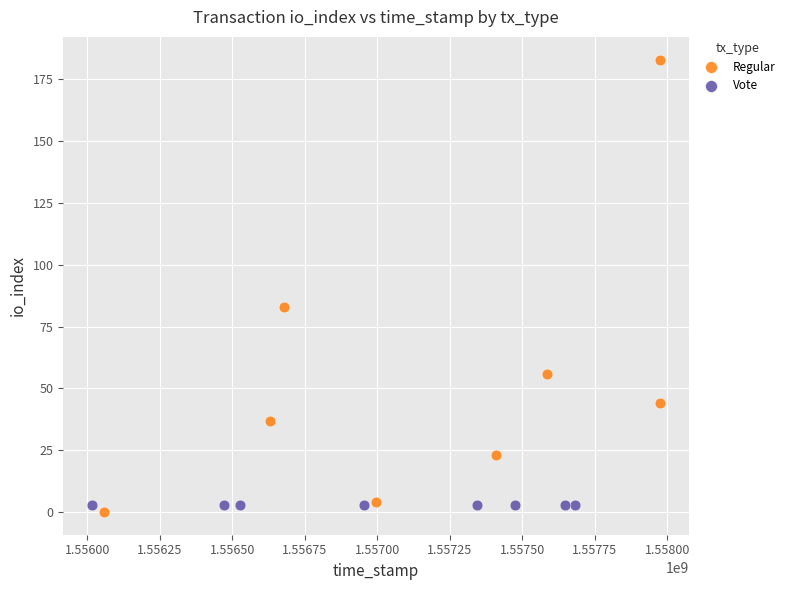

Which series reaches the maximum Y coordinate?

Regular